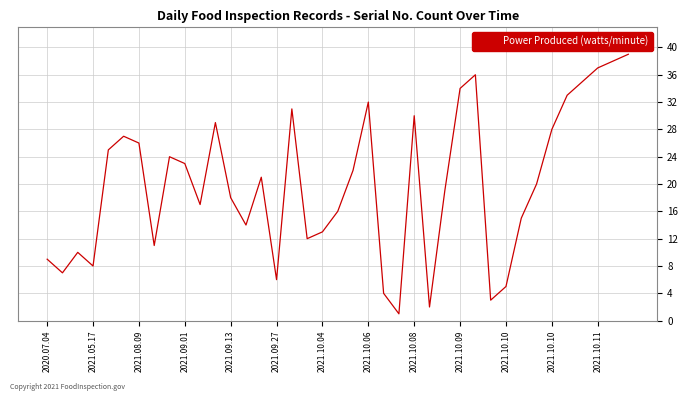

What is the maximum value shown in the chart?

39